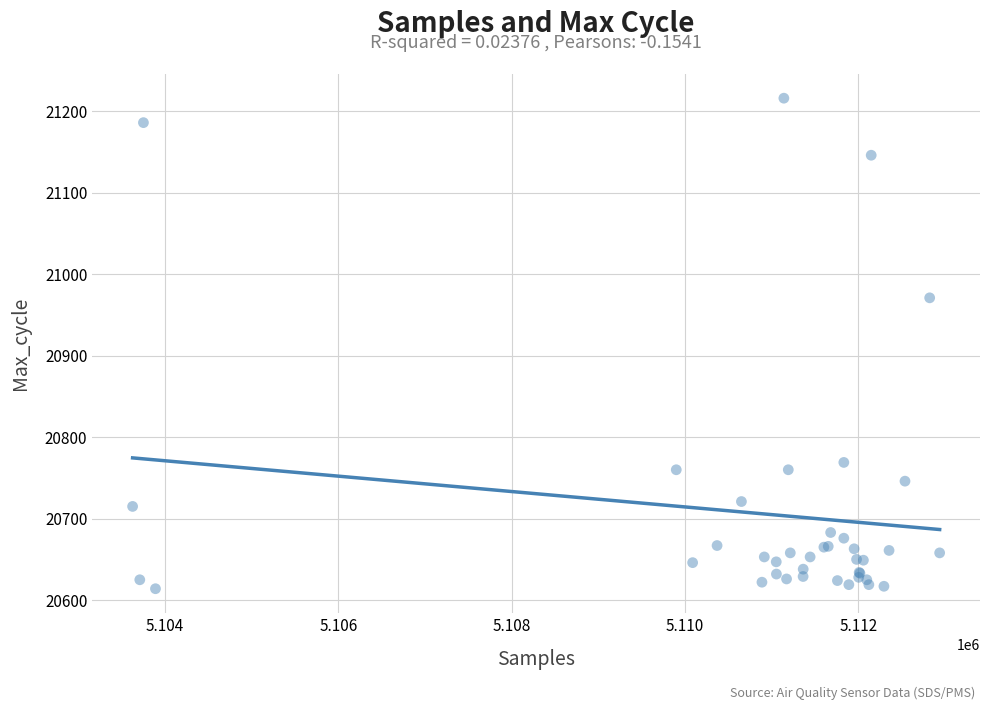

What Y value in the scatter plot is closest to 20915?

20971